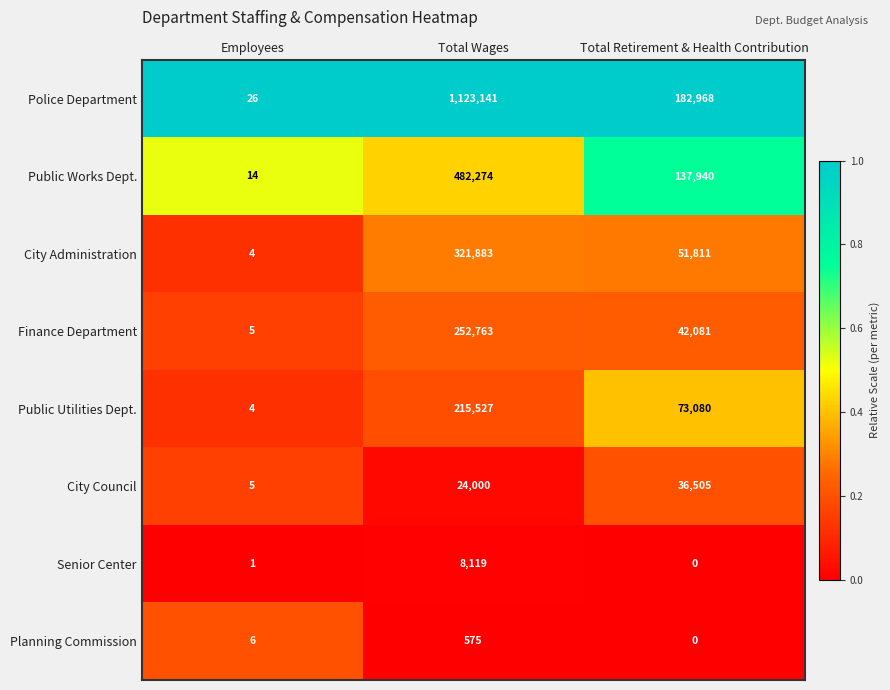

Reading left to right, list all the values displayed in this chart.

Police Department: Employees=26	Total Wages=1123141	Total Retirement & Health Contribution=182968
Public Works Dept.: Employees=14	Total Wages=482274	Total Retirement & Health Contribution=137940
City Administration: Employees=4	Total Wages=321883	Total Retirement & Health Contribution=51811
Finance Department: Employees=5	Total Wages=252763	Total Retirement & Health Contribution=42081
Public Utilities Dept.: Employees=4	Total Wages=215527	Total Retirement & Health Contribution=73080
City Council: Employees=5	Total Wages=24000	Total Retirement & Health Contribution=36505
Senior Center: Employees=1	Total Wages=8119	Total Retirement & Health Contribution=0
Planning Commission: Employees=6	Total Wages=575	Total Retirement & Health Contribution=0